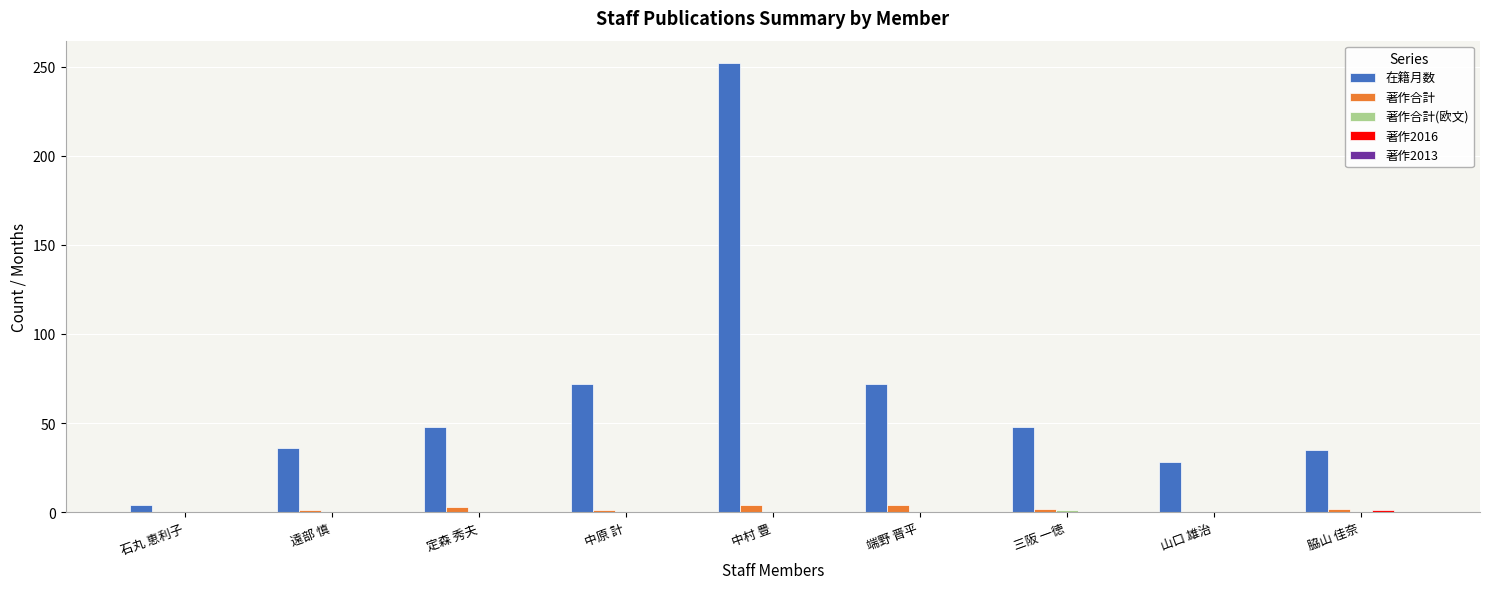

What is the highest value of the 在籍月数 series?

252